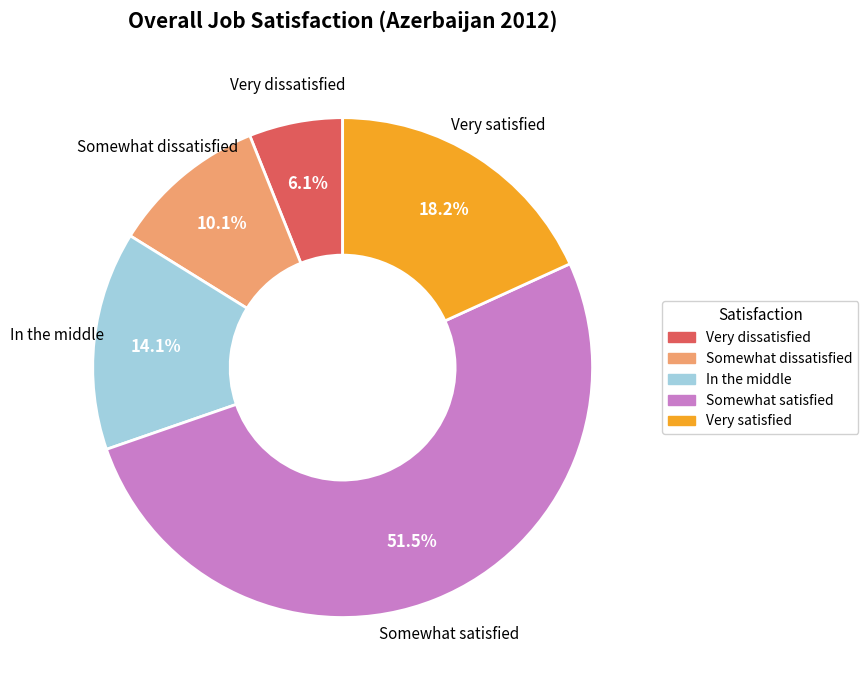

How many slices are in this pie chart?

5